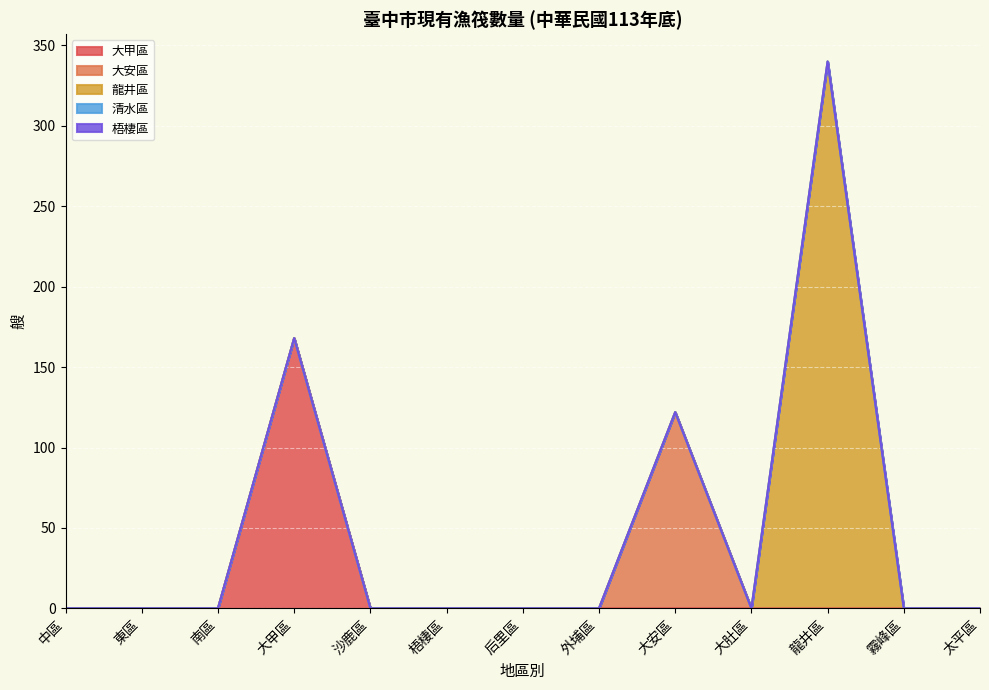

How many lines are shown in the chart?

5